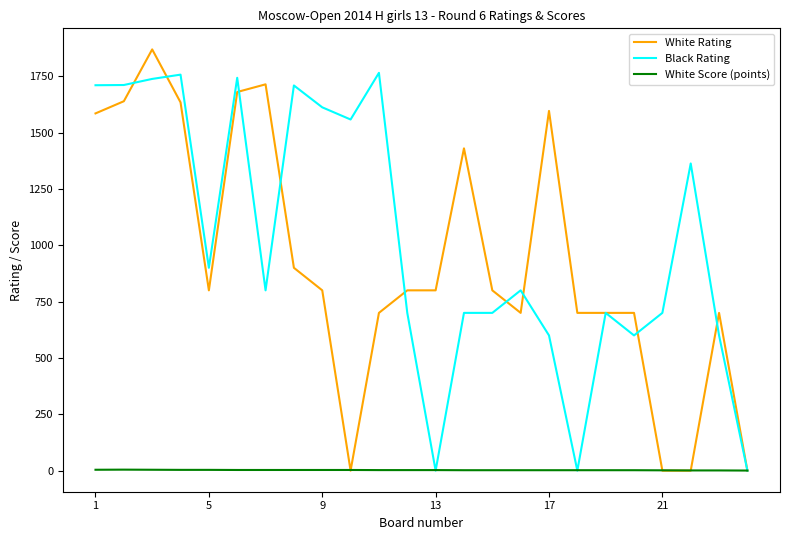

Which series has the widest spread of values?

White Rating